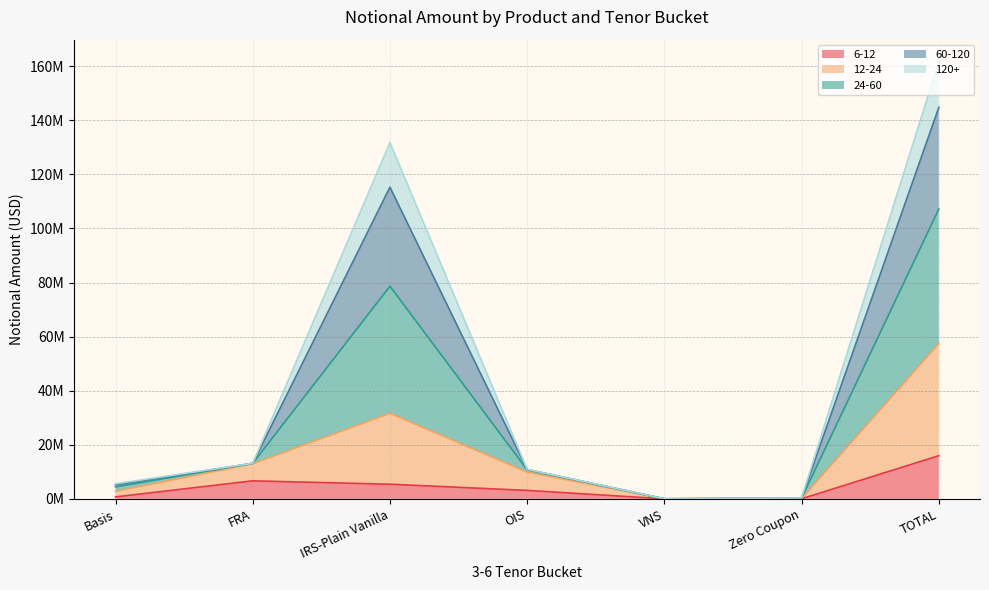

True or false: 24-60 has more than 2 points higher than both neighbors.

False